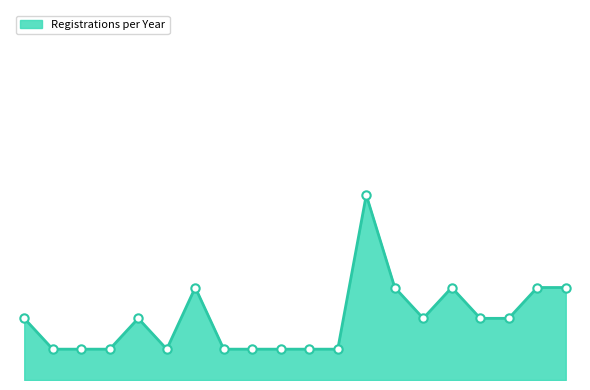

What is the difference between the maximum and minimum values?

8